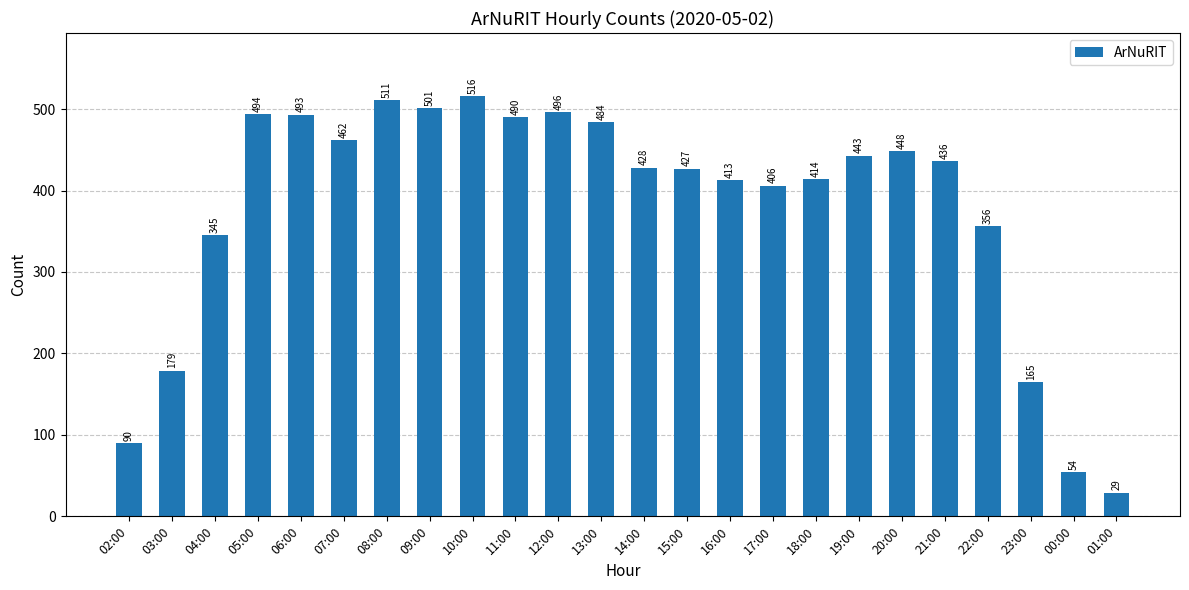

Which label corresponds to the smallest value in the chart?

01:00